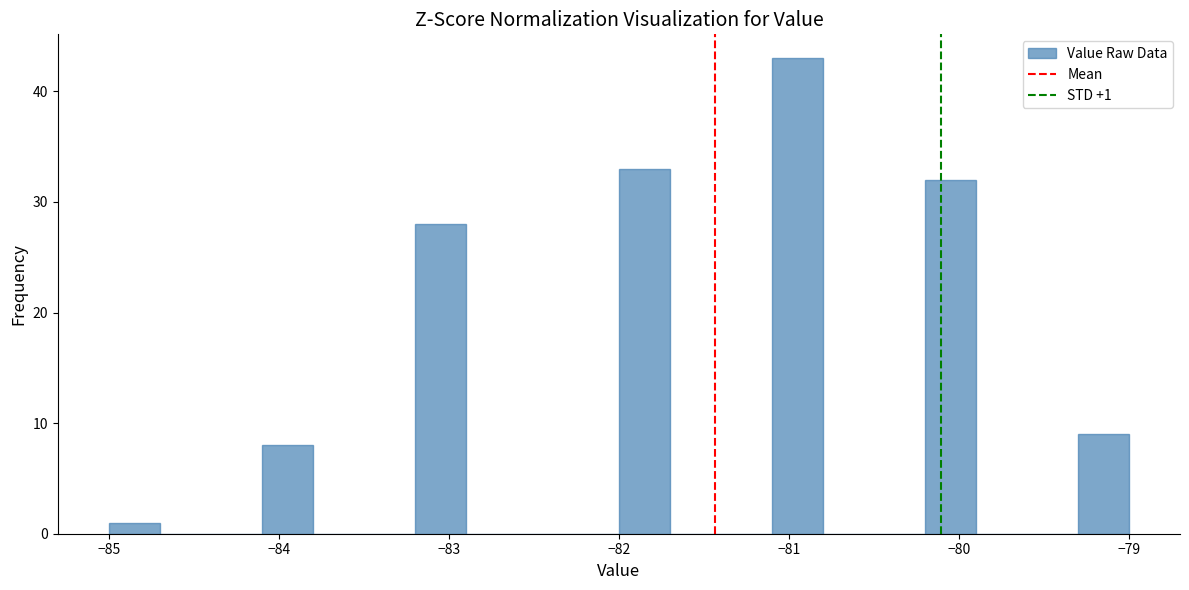

Around what value on the x-axis is the tallest bar? Give the approximate position of its centre, as read against the axis.

-80.9